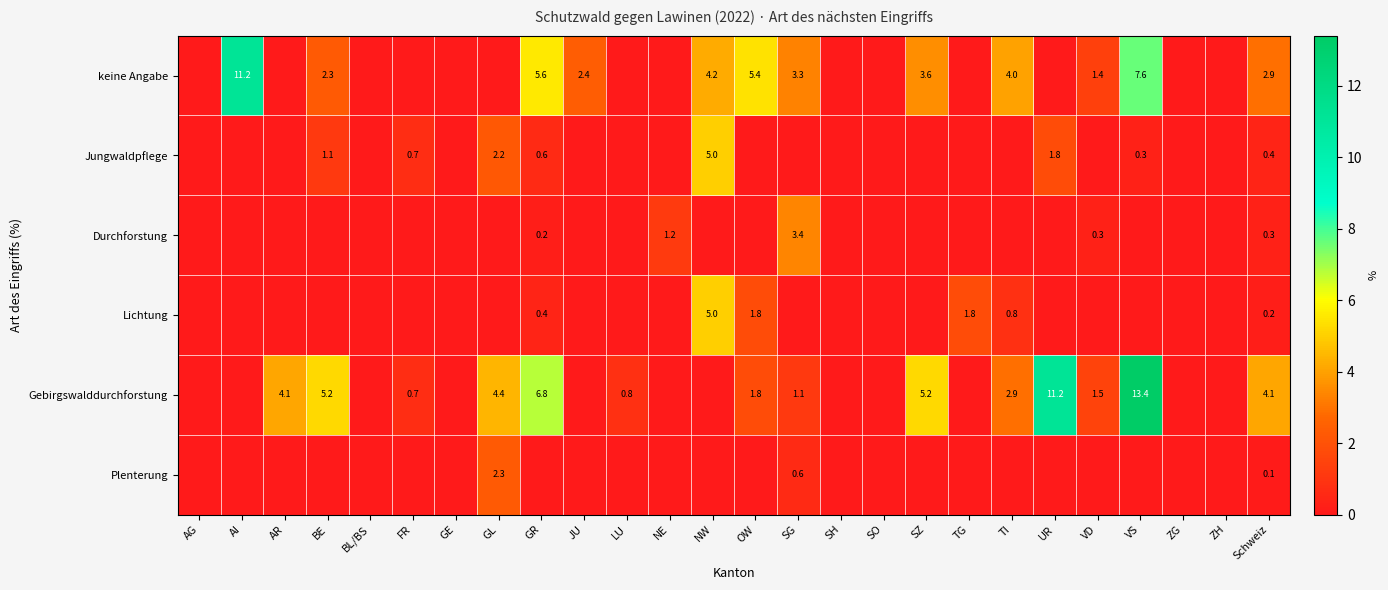

The value of Jungwaldpflege at GR is 0.9. True or false?

False